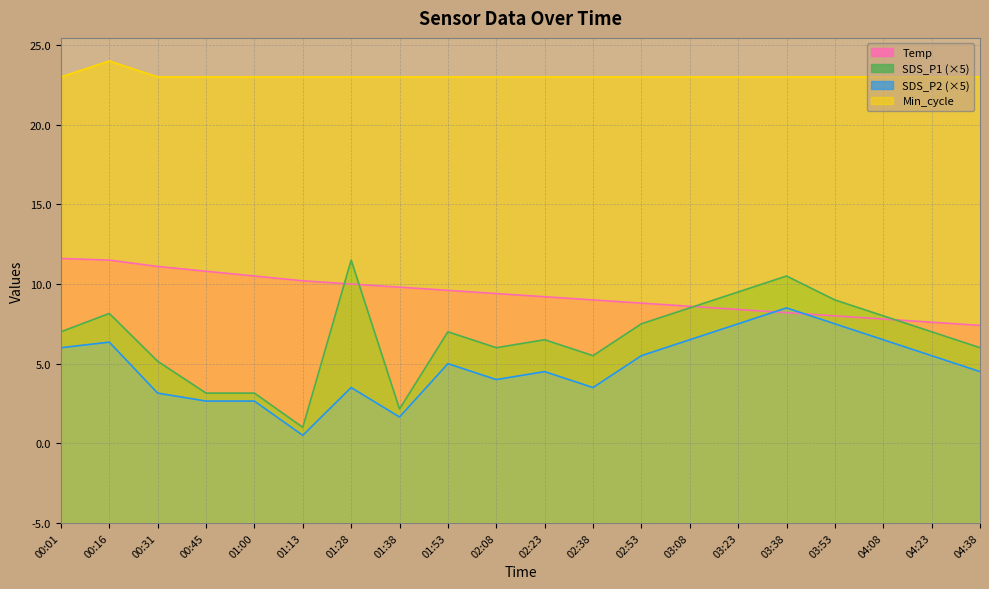

At which category is the sum across all series the highest?

03:38